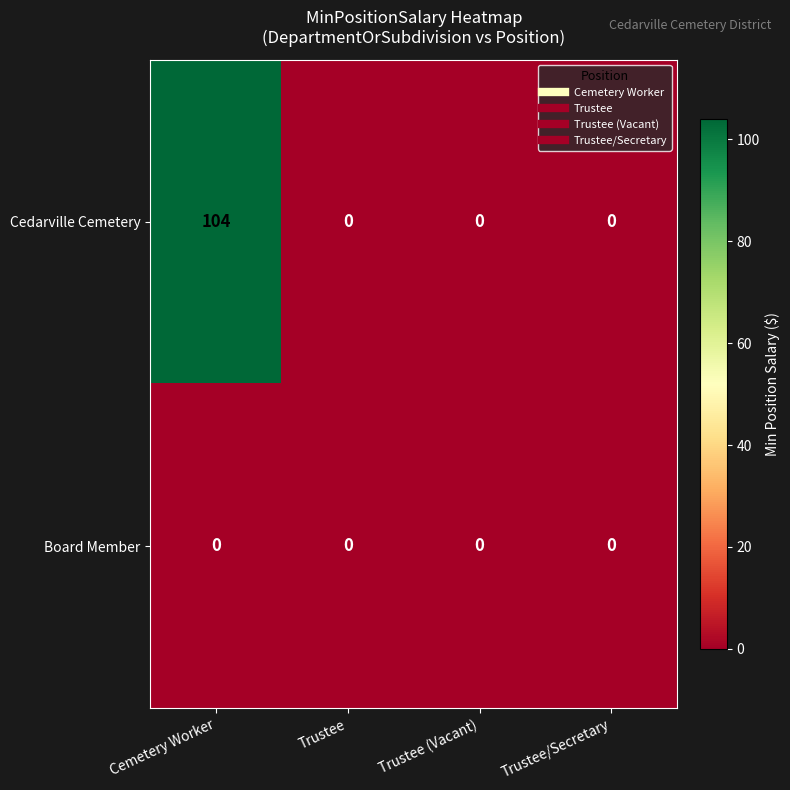

Count the number of data series in this chart.

2